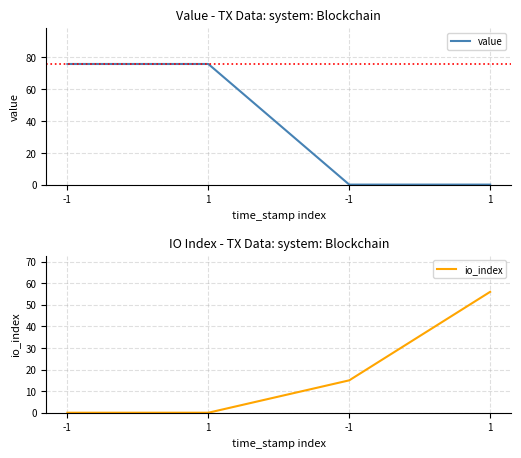

What is the difference between the highest and lowest values at 1?

75.8